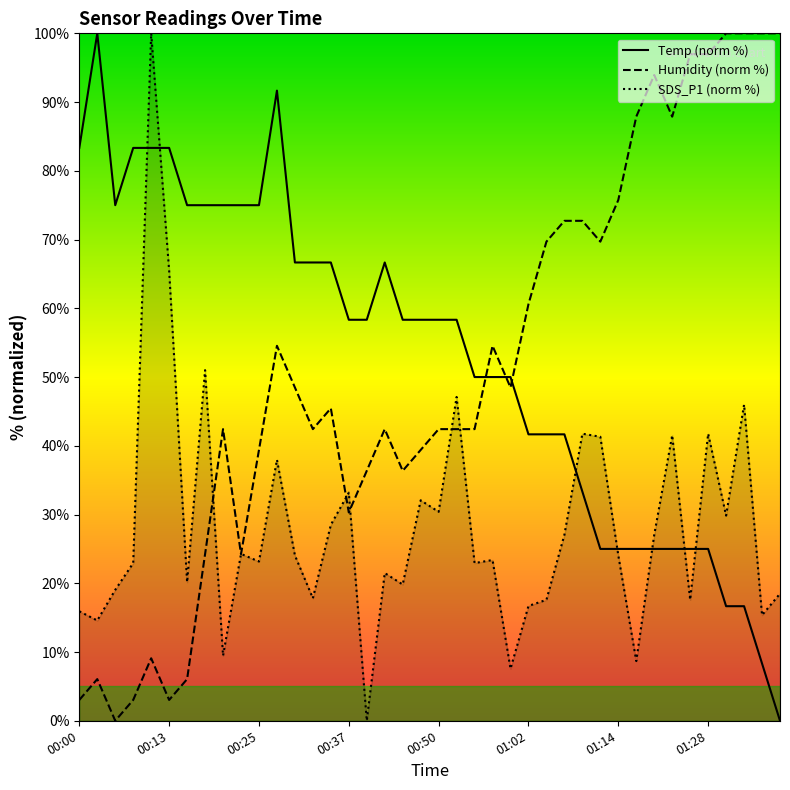

What is the sum of the SDS_P1 values at 01:07 and 01:28?

68.8